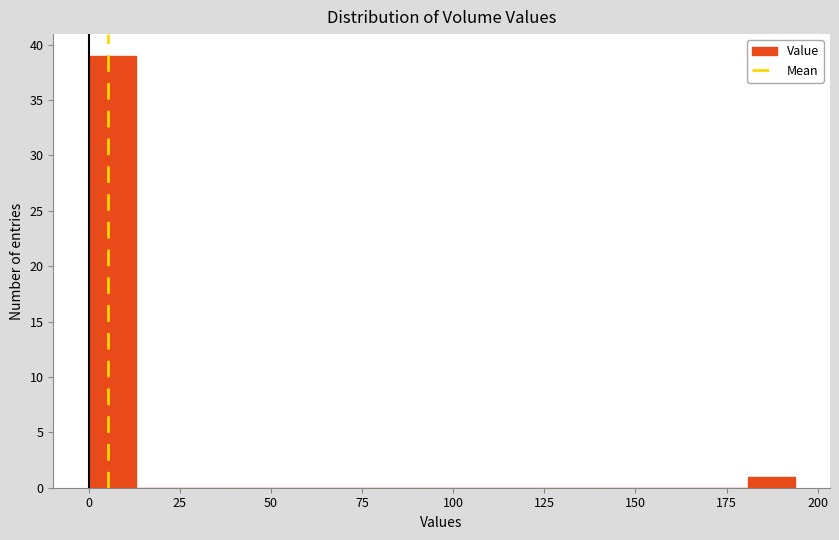

Around what value on the x-axis is the tallest bar? Give the approximate position of its centre, as read against the axis.

5